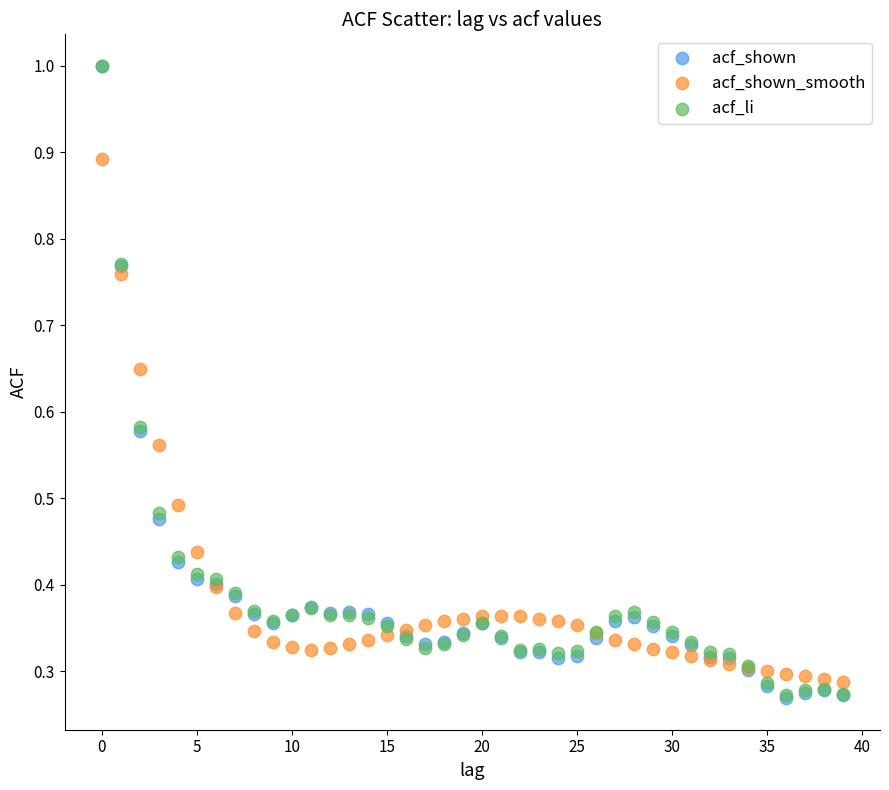

What are all the series names shown in the legend?

acf_shown, acf_shown_smooth, acf_li